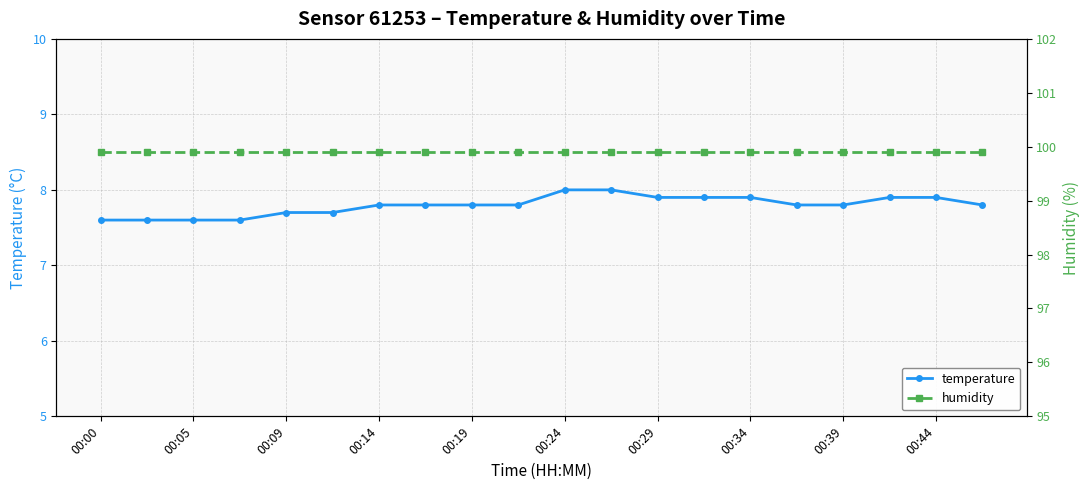

Rank the series by their maximum value, from highest to lowest.

humidity, temperature